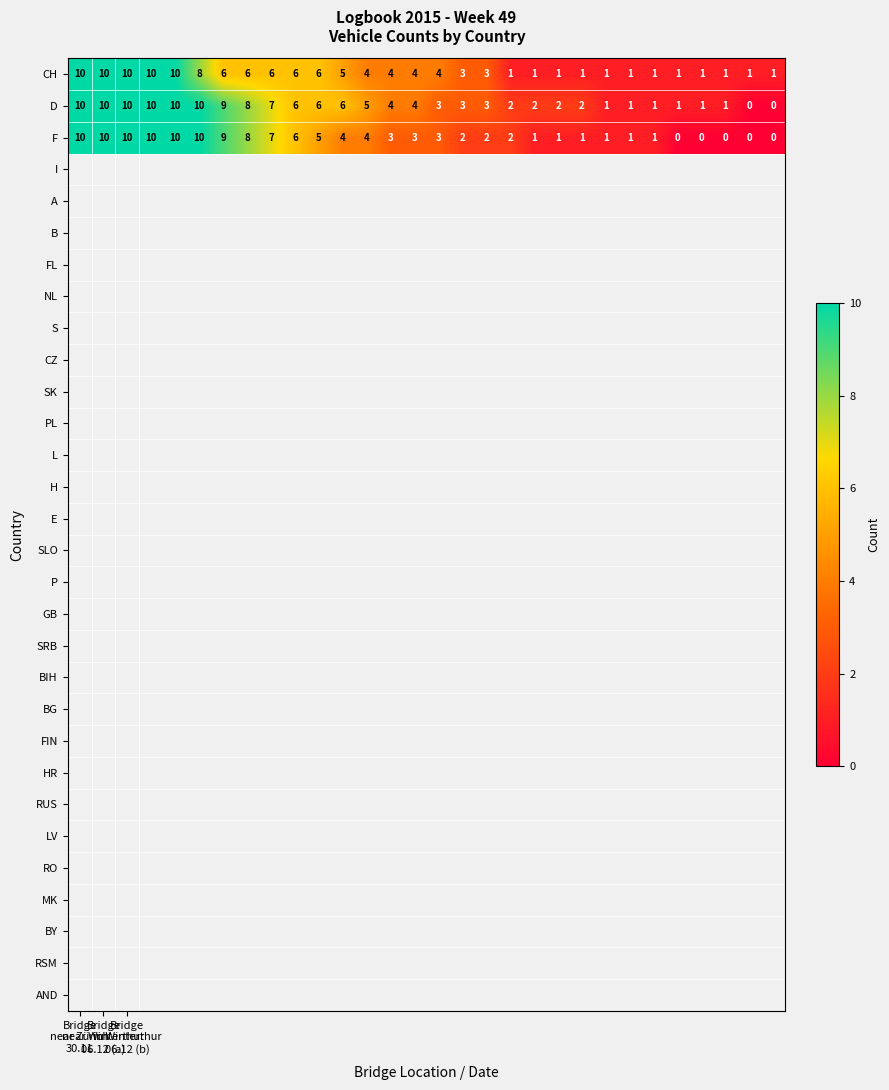

What is the highest value of the D series?

10